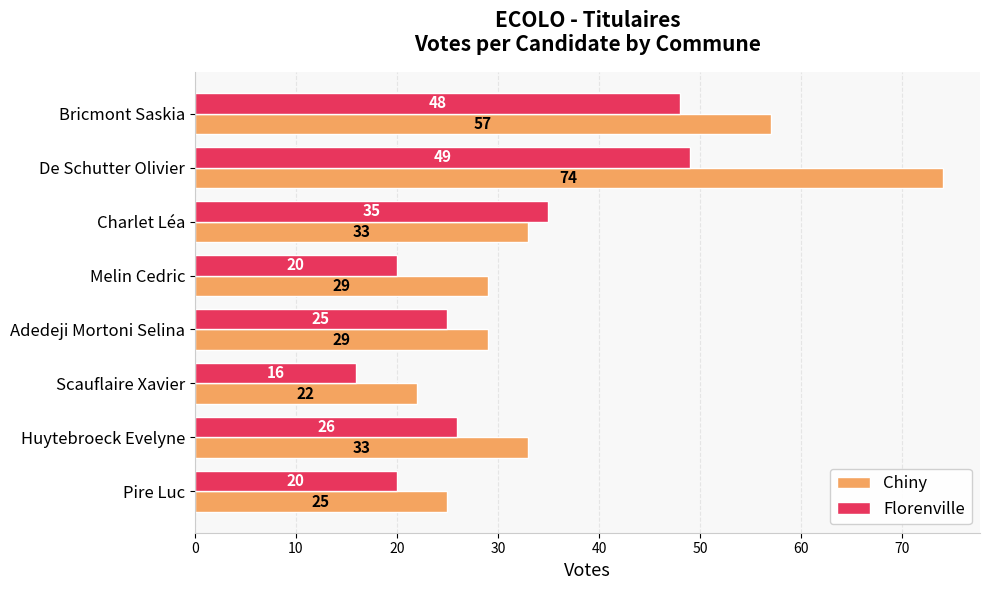

Is it true that Chiny equals 44 at Adedeji Mortoni Selina?

False